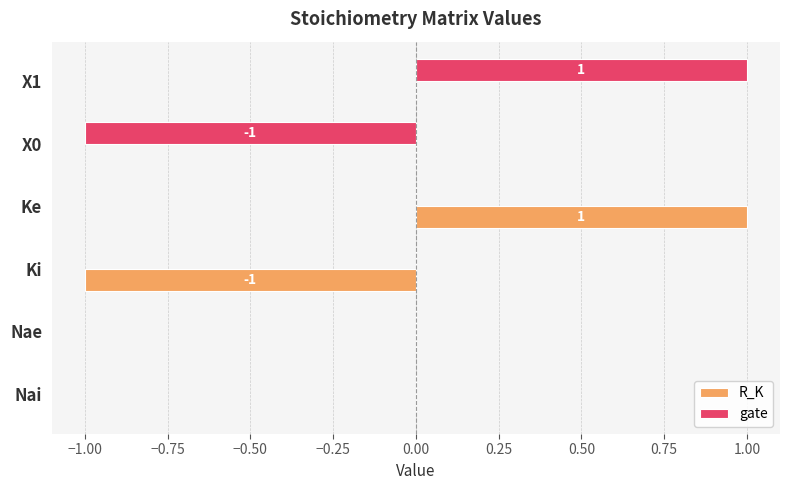

Is the value of gate at X1 greater than the value of R_K at Ki?

Yes